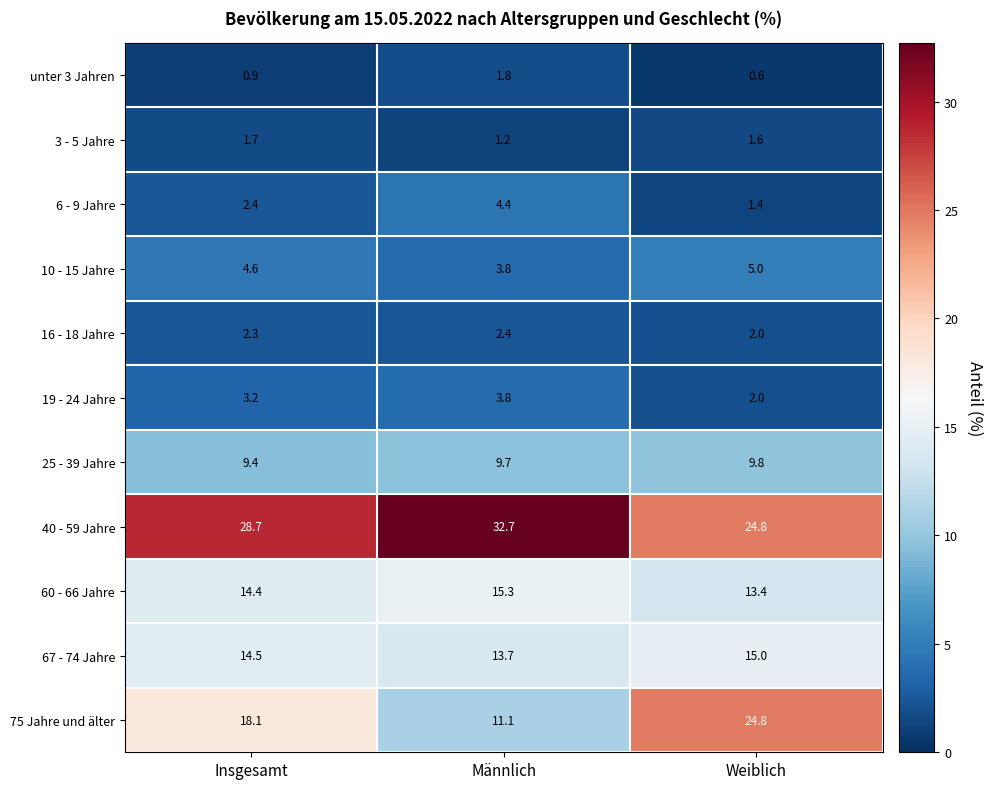

Which series has the largest range (max minus min)?

75 Jahre und älter